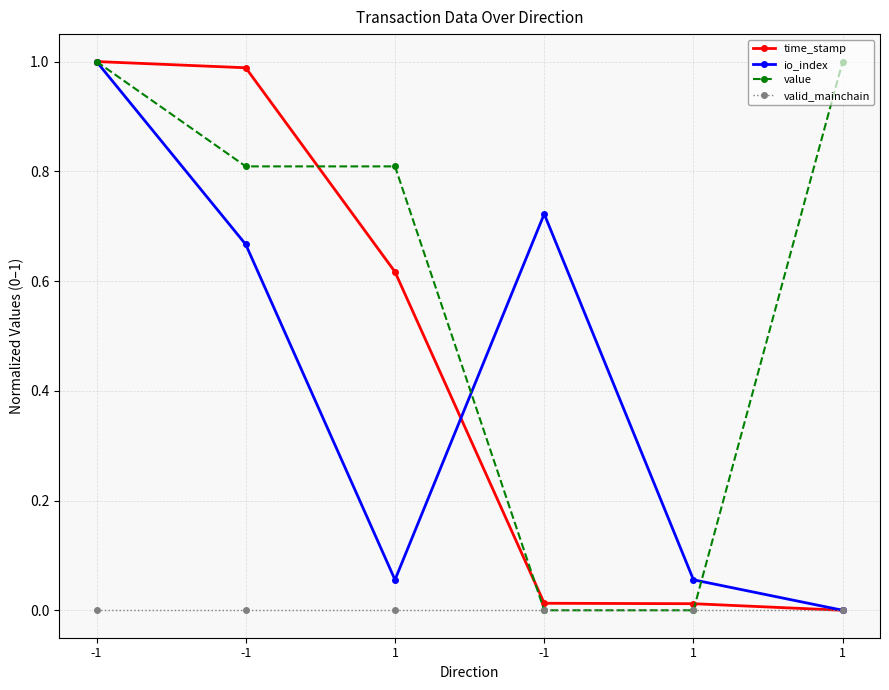

Reading left to right, extract all data points from this chart.

time_stamp: -1=1.0	-1=1.0	1=0.6	-1=0.0	1=0.0	1=0.0
io_index: -1=1.0	-1=0.7	1=0.1	-1=0.7	1=0.1	1=0.0
value: -1=1.0	-1=0.8	1=0.8	-1=0.0	1=0.0	1=1.0
valid_mainchain: -1=0.0	-1=0.0	1=0.0	-1=0.0	1=0.0	1=0.0